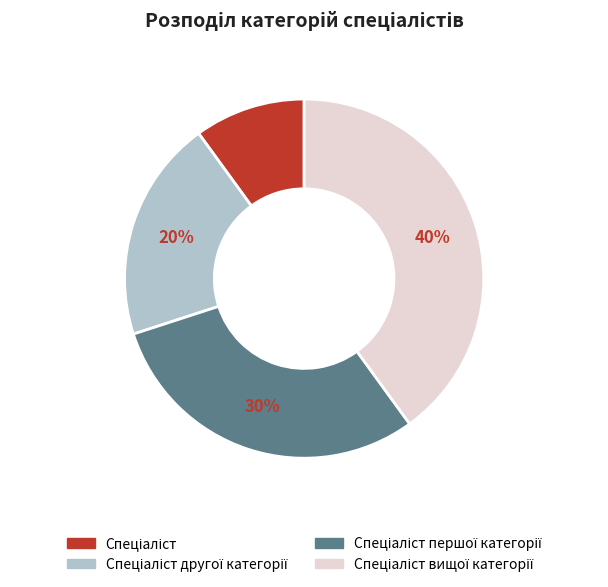

To the nearest percent, what is the average slice percentage?

25%